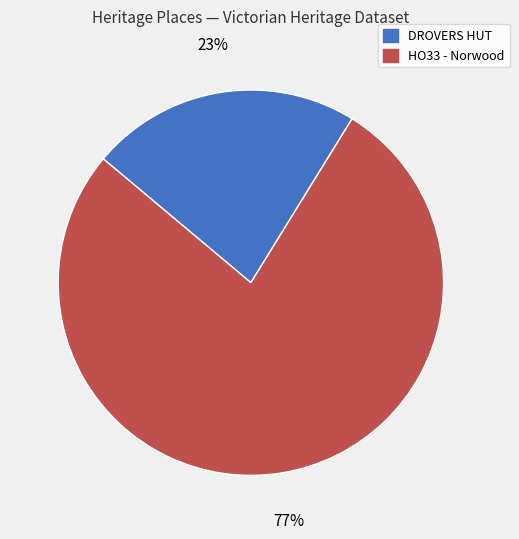

Between HO33 - Norwood and DROVERS HUT, which is larger?

HO33 - Norwood